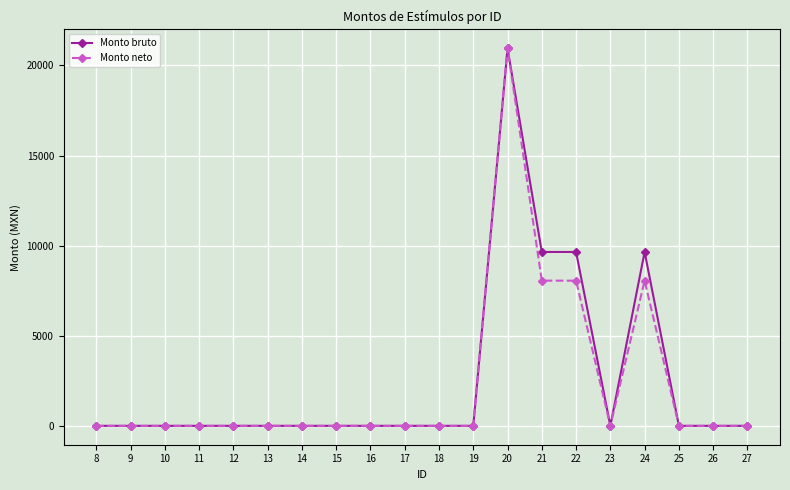

The value of Monto neto at 17 is 0.0. True or false?

True